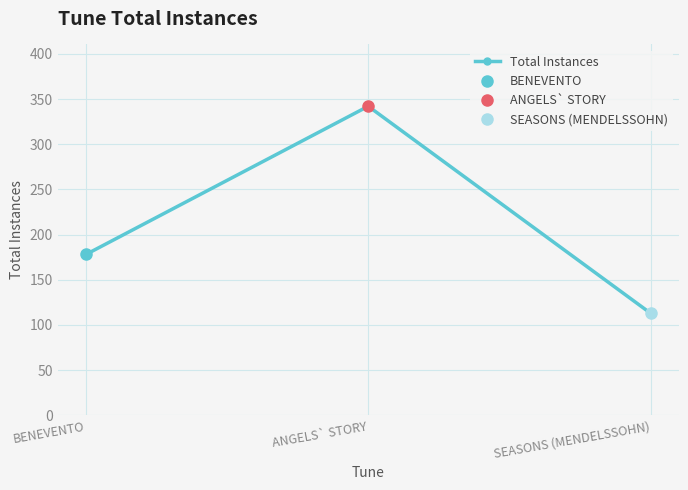

Does the chart have visible grid lines?

Yes